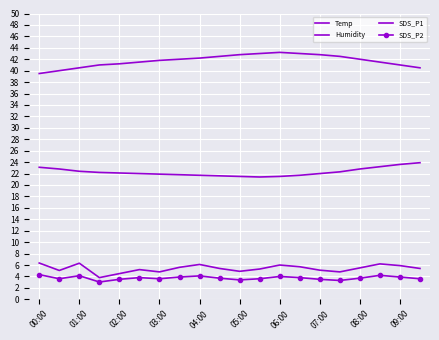

At which label does SDS_P1 reach its peak?

00:00